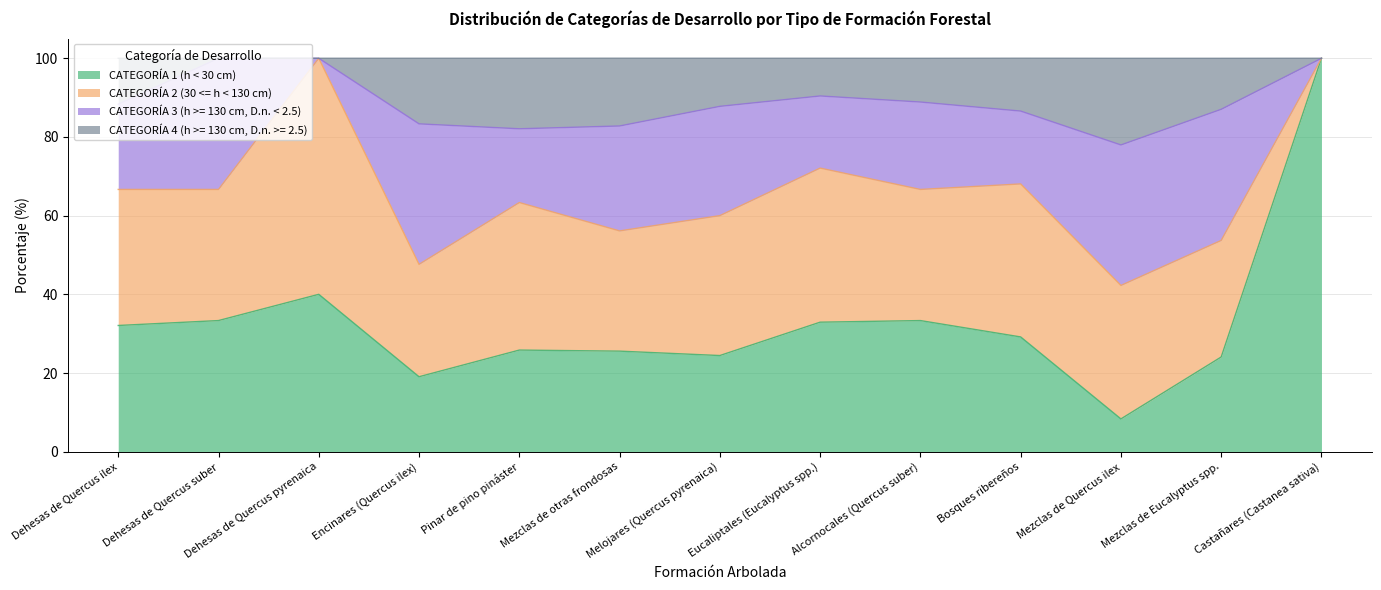

What is the total value across all series at Encinares (Quercus ilex)?

100.0